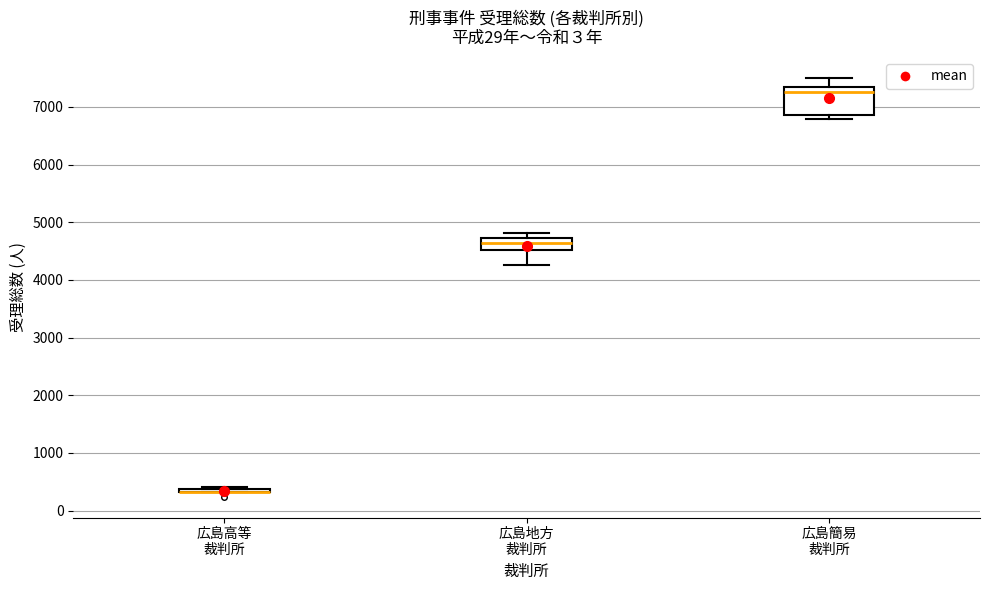

Reading left to right, read every box against the y-axis: the position of its median line, the range the box covers, and the ends of its whiskers. The values are not printed on the chart, so give them approximately, as read against the axis.

広島高等 裁判所: box collapsed to a line at 300, whiskers 300 to 400
広島地方 裁判所: median 4600, box 4500 to 4700, whiskers 4300 to 4800
広島簡易 裁判所: median 7300, box 6900 to 7400, whiskers 6800 to 7500